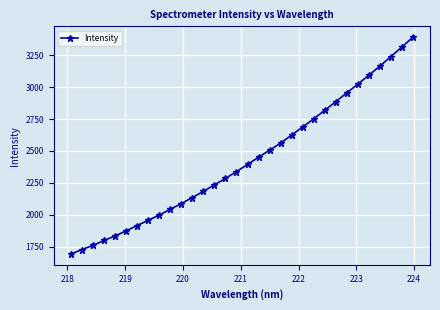

What is the difference between the maximum and minimum values?

1701.0